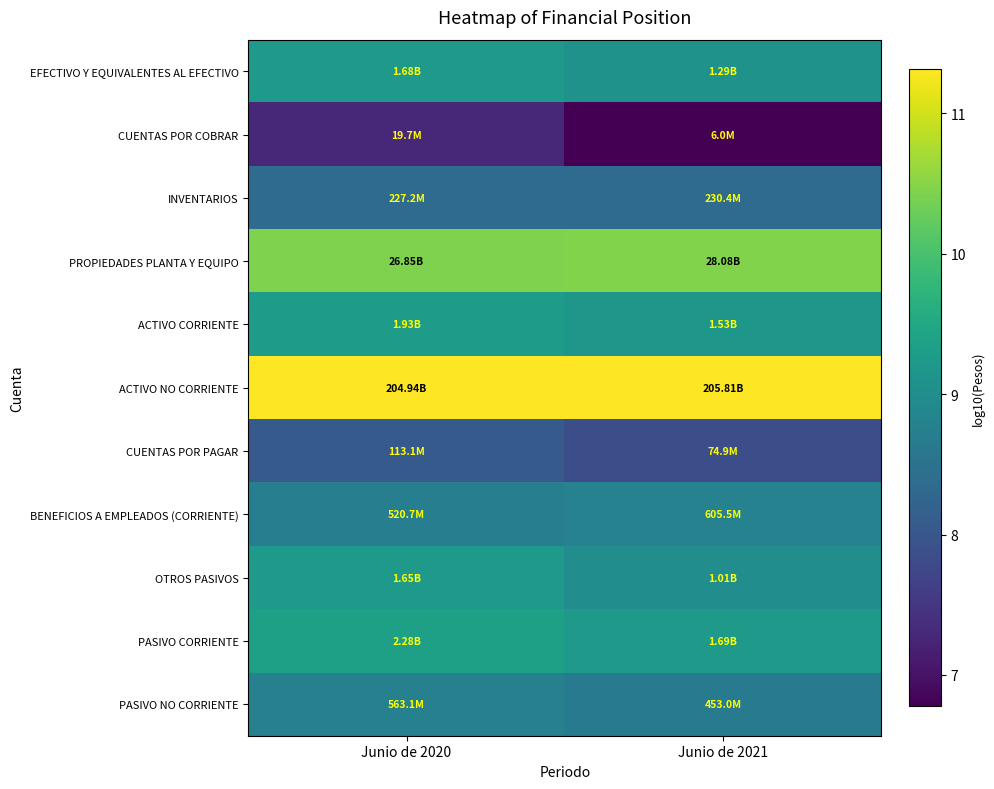

Which series has the largest total across all categories?

ACTIVO NO CORRIENTE